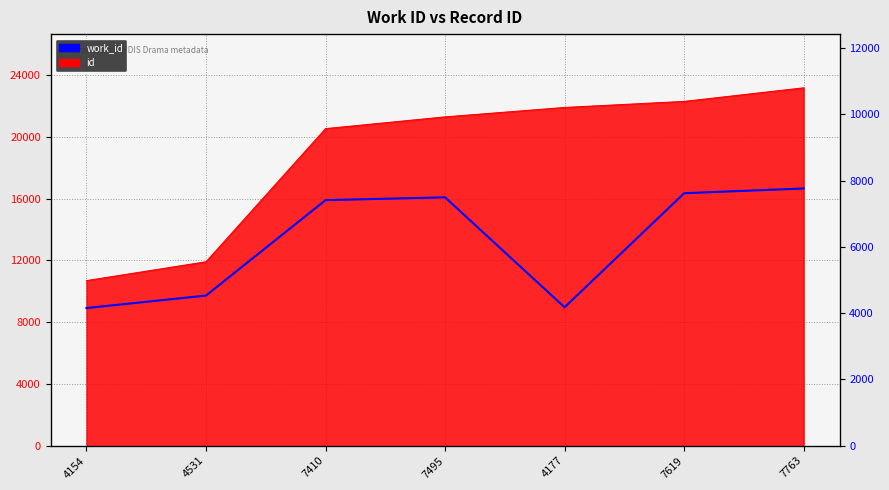

True or false: there are more than 1 points higher than both neighbors.

False